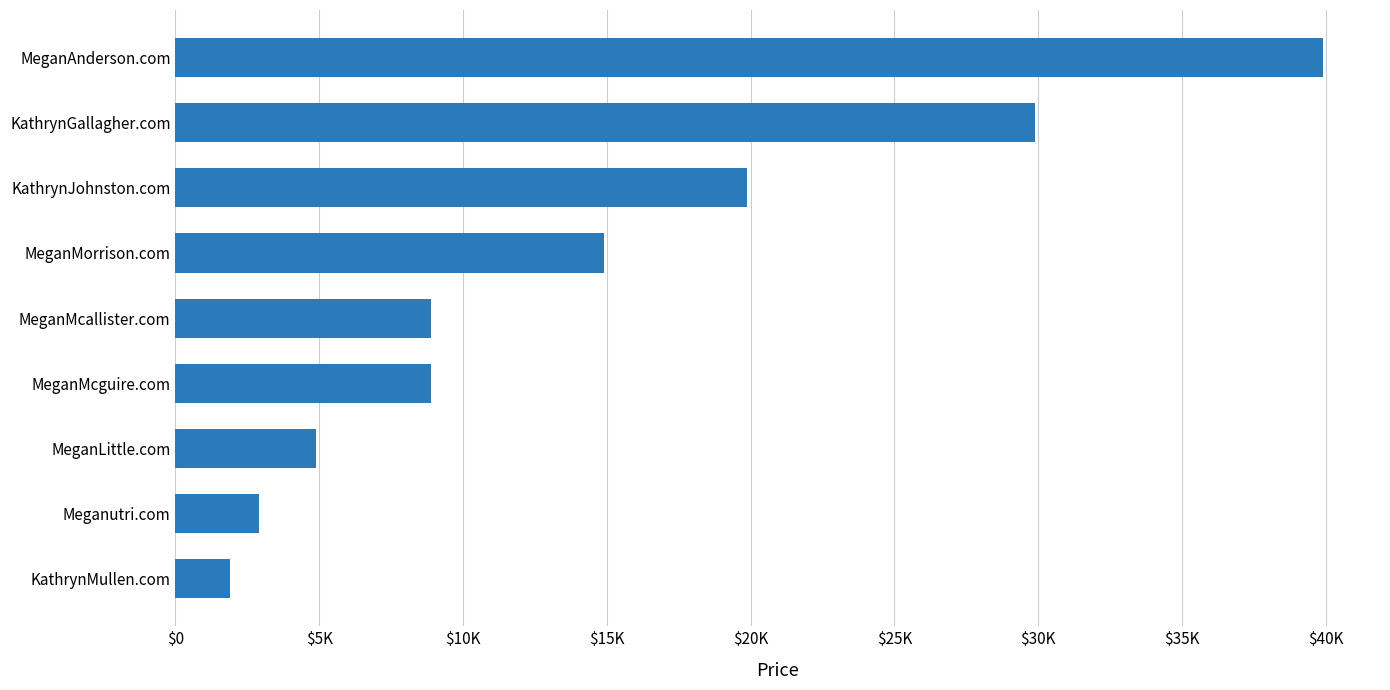

What is the greatest value displayed?

39888